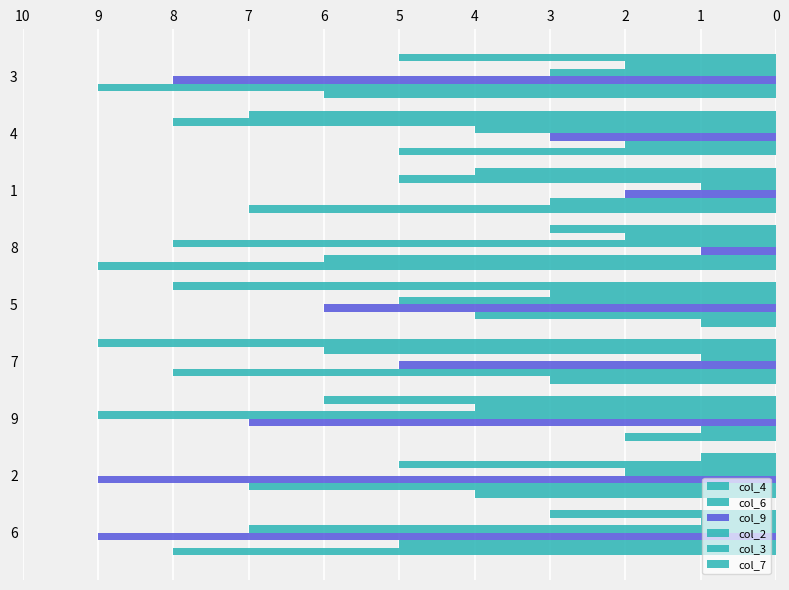

Reading right to left, list all the values displayed in this chart.

col_4: 6	5	7	9	1	3	2	4	8
col_6: 9	2	3	6	4	8	1	7	5
col_9: 8	3	2	1	6	5	7	9	9
col_2: 3	4	1	8	5	1	9	2	7
col_3: 2	8	5	2	3	6	4	5	1
col_7: 5	7	4	3	8	9	6	1	3